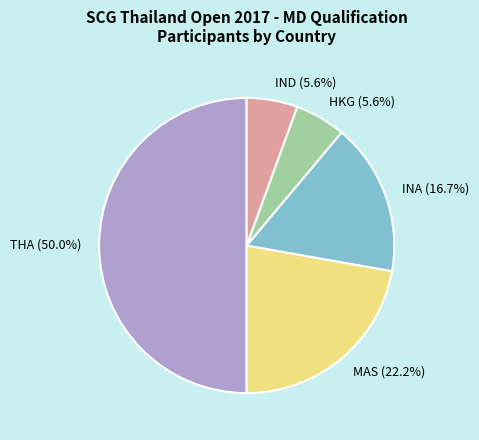

Which category has the biggest portion of the pie?

THA